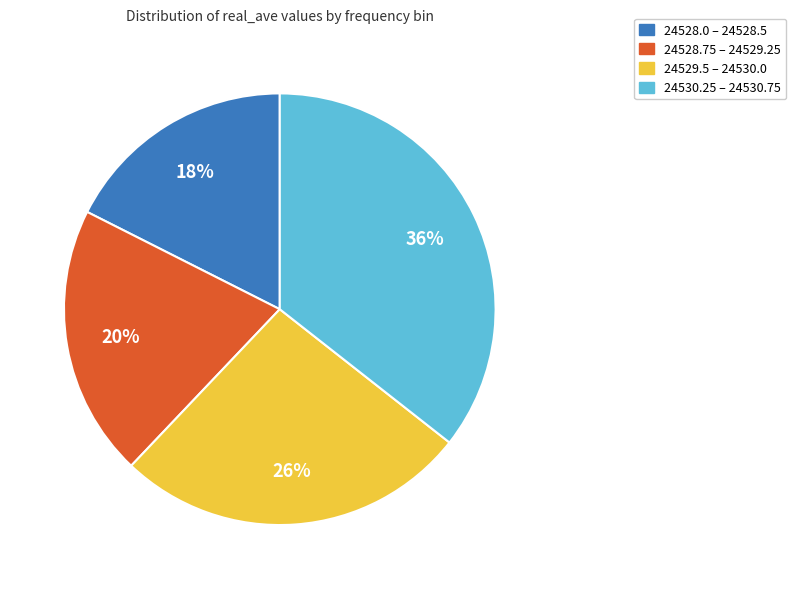

To the nearest percent, what is the difference between the largest and smallest slice percentages?

18%